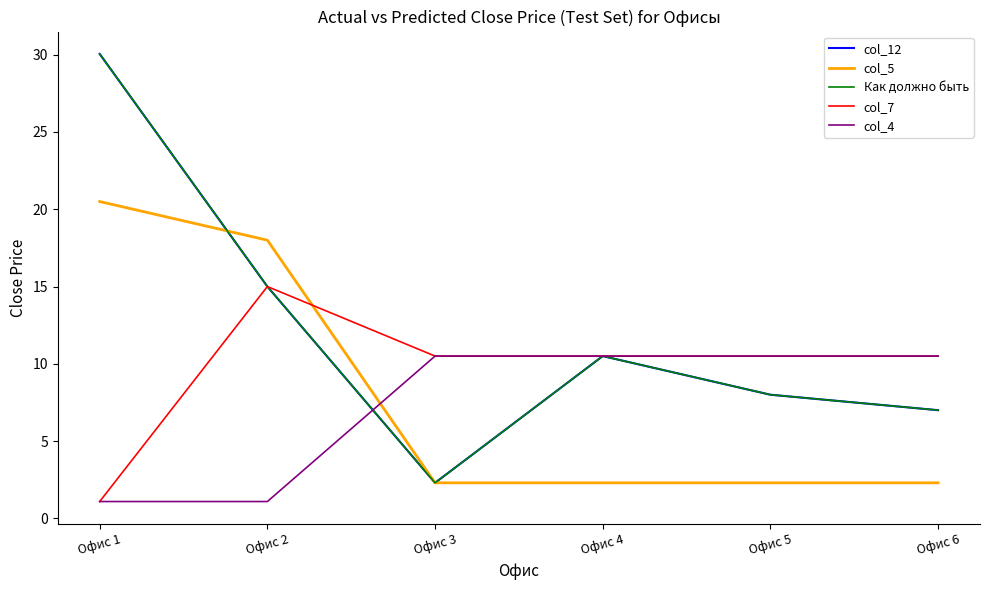

Is this an area chart (filled region under the line)?

No